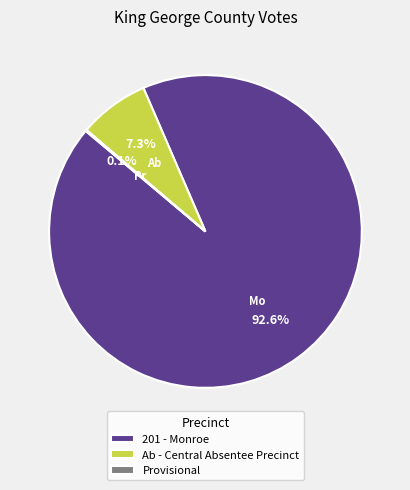

Which category has the biggest portion of the pie?

201 - Monroe